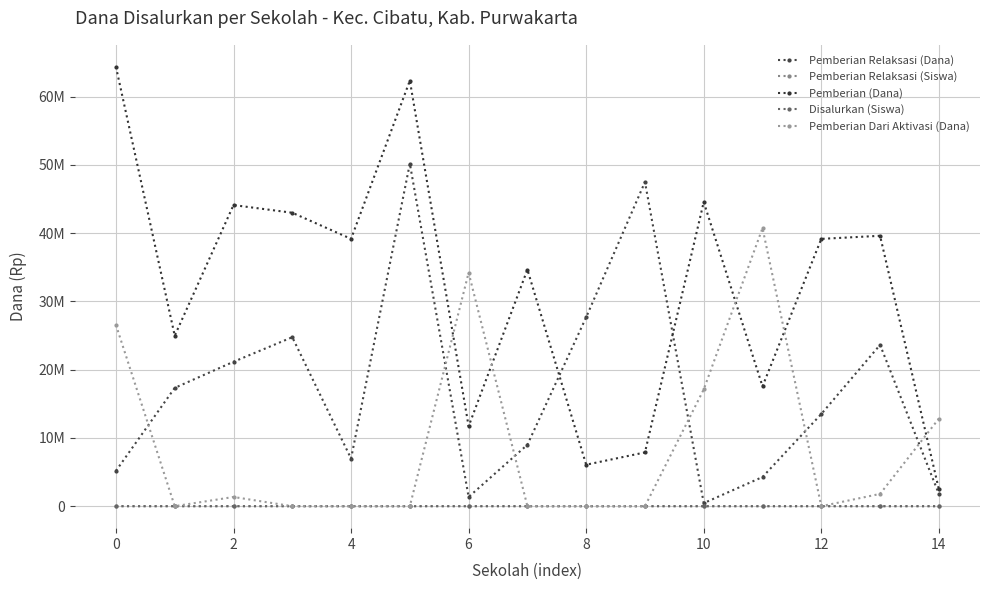

What are all the series names shown in the legend?

Pemberian Relaksasi (Dana), Pemberian Relaksasi (Siswa), Pemberian (Dana), Disalurkan (Siswa), Pemberian Dari Aktivasi (Dana)